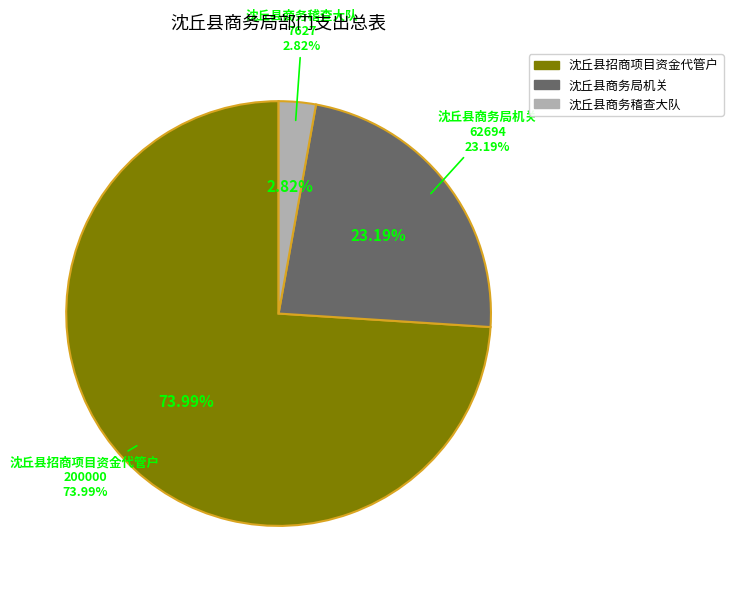

Does 沈丘县招商项目资金代管户 represent more than half of the total?

Yes